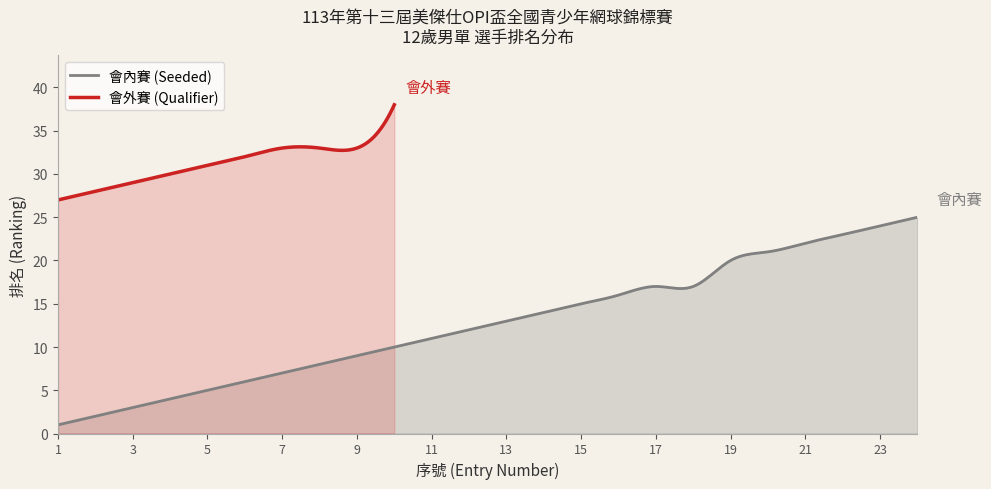

What is the maximum value shown in the chart?

38